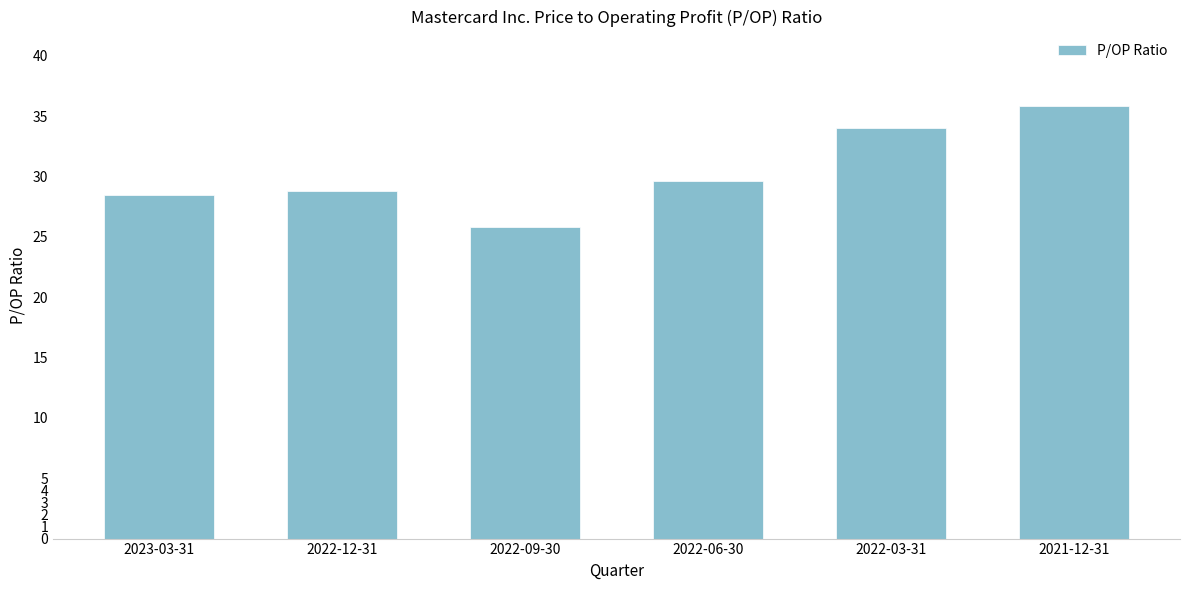

Read the value at 2021-12-31.

35.9